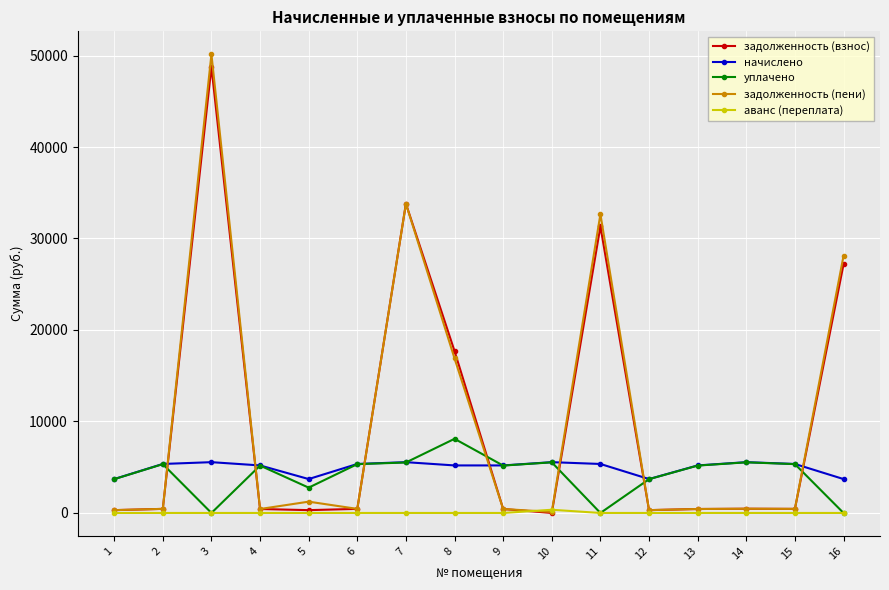

What is the maximum value for задолженность (взнос)?

48748.7